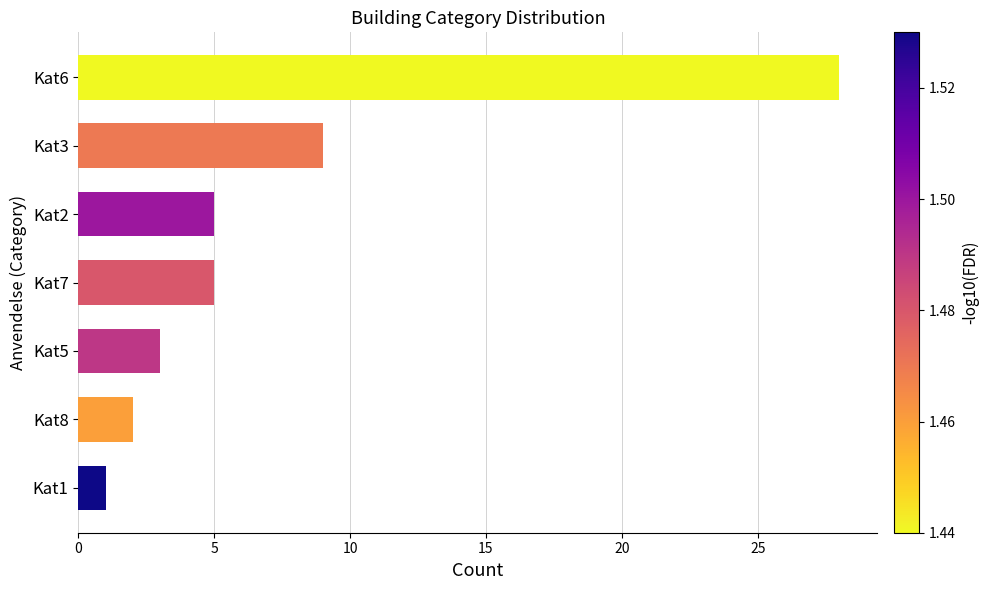

What is the label of the 6th bar from the top?

Kat8